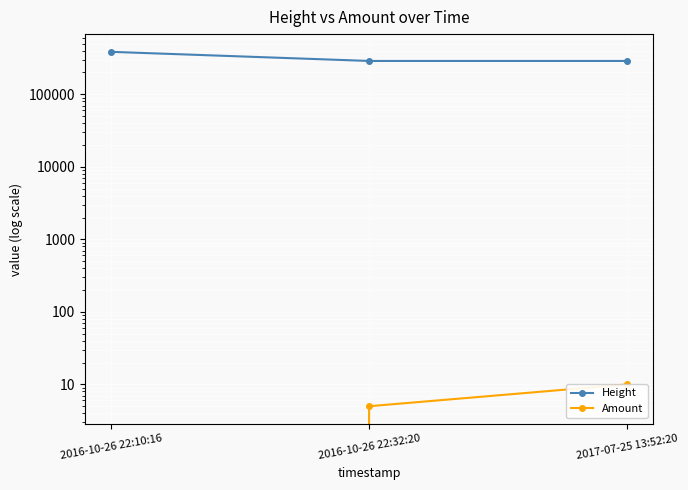

Does the chart display data point markers on the line(s)?

Yes